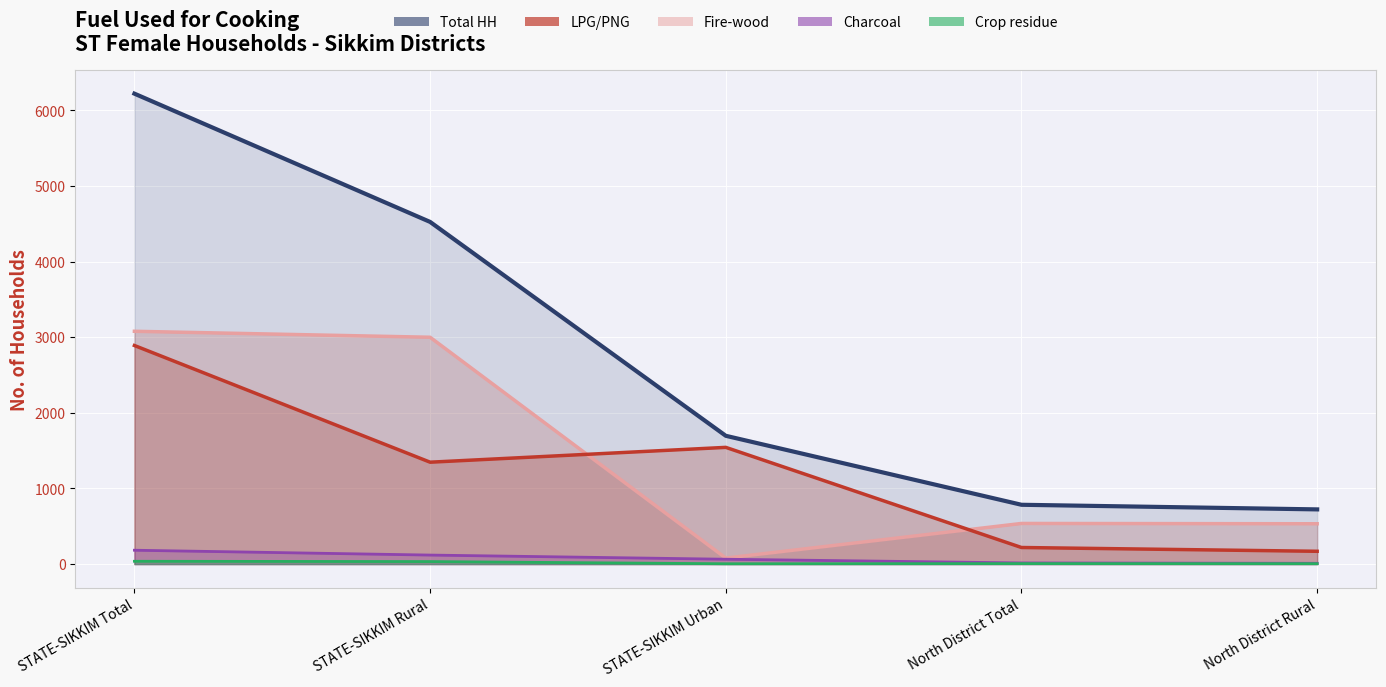

What is the value of the Total HH point at the 4th from the left?

784